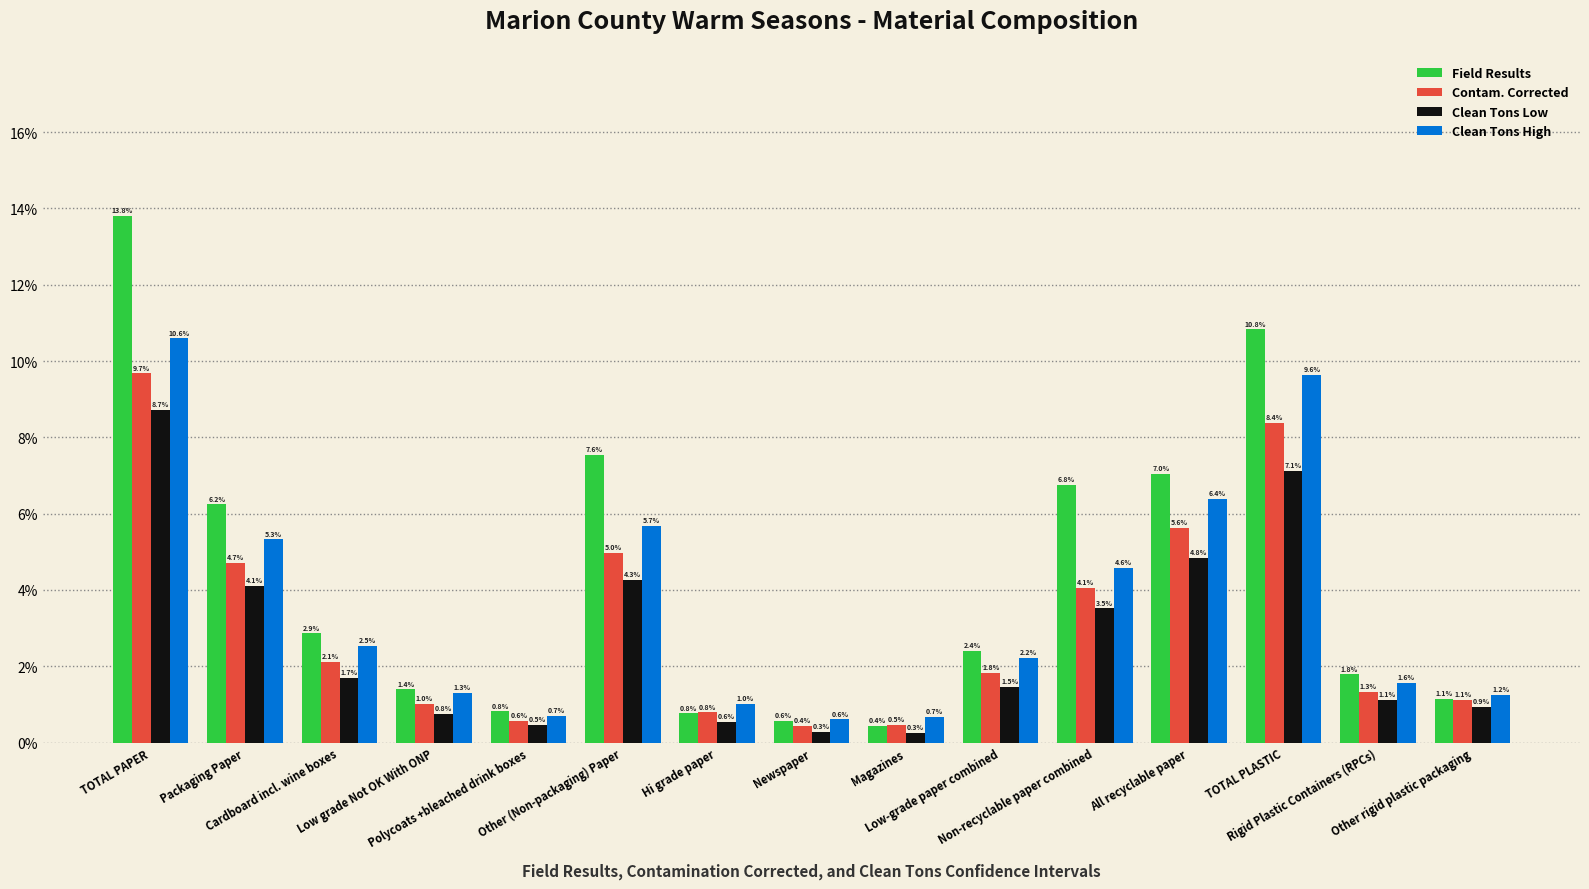

Which has a higher value, Other (Non-packaging) Paper or Newspaper?

Other (Non-packaging) Paper